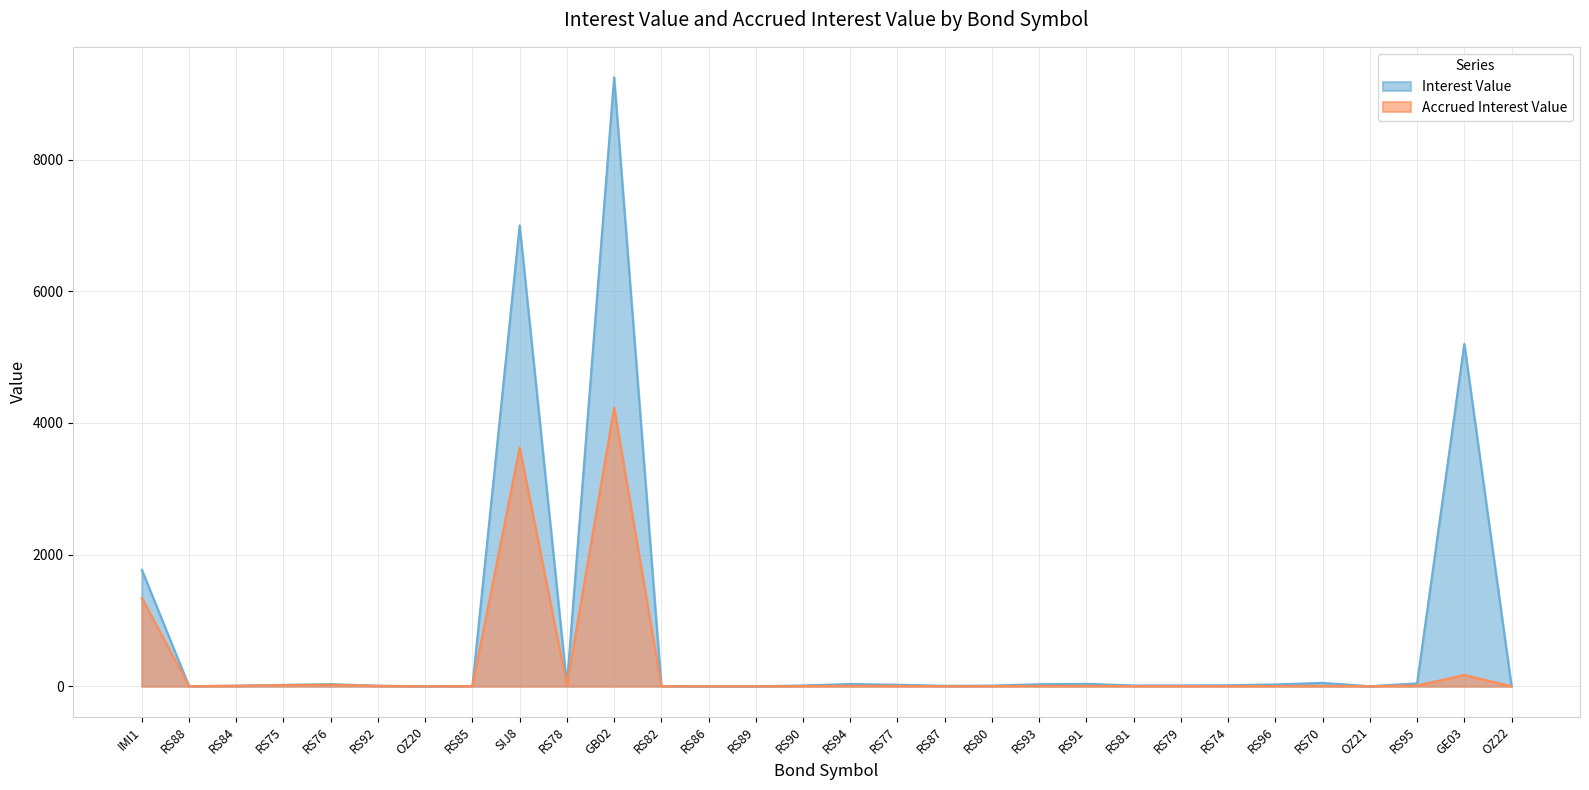

Where is Interest Value nearest to the value 4625?

GE03